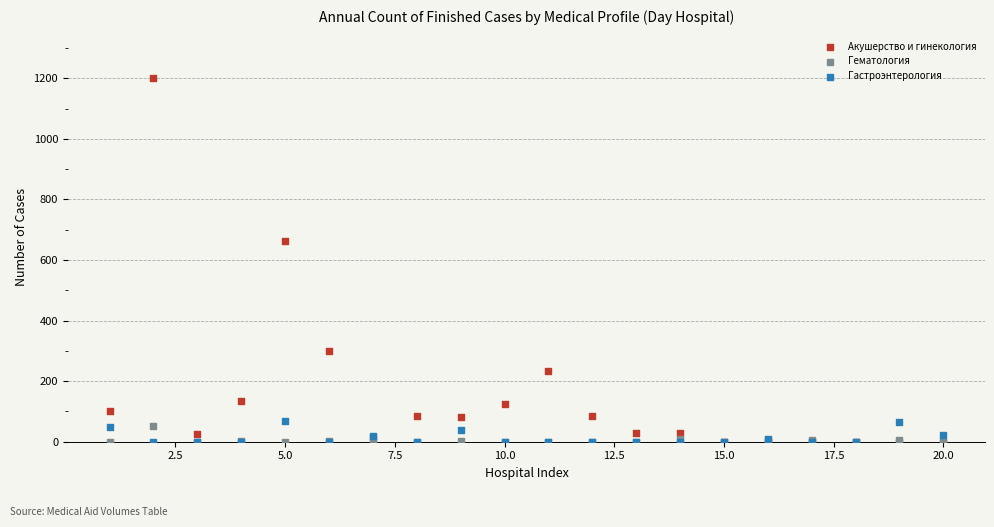

Which series has the largest Y range (max minus min)?

Акушерство и гинекология